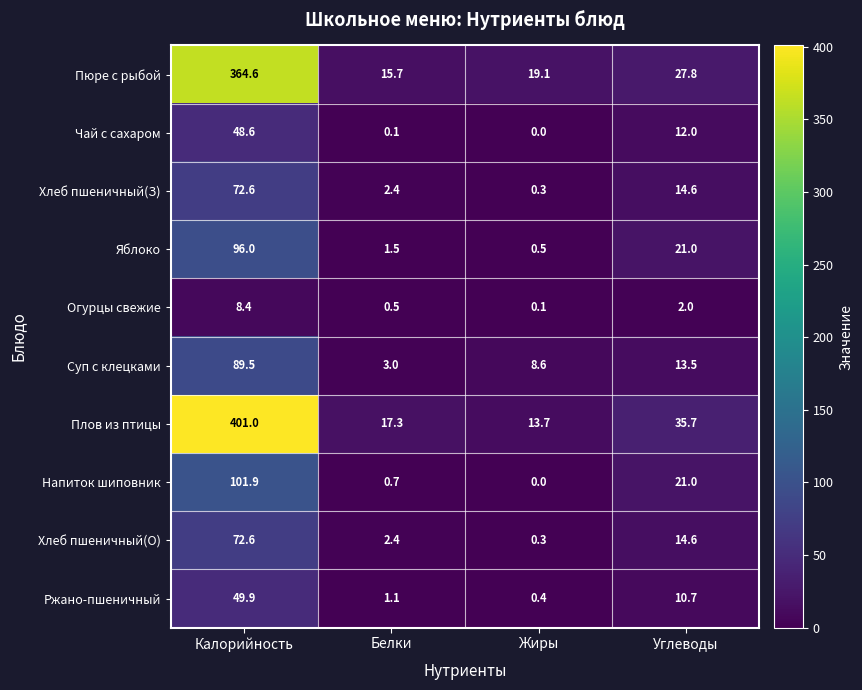

At which category is the sum across all series the highest?

Калорийность